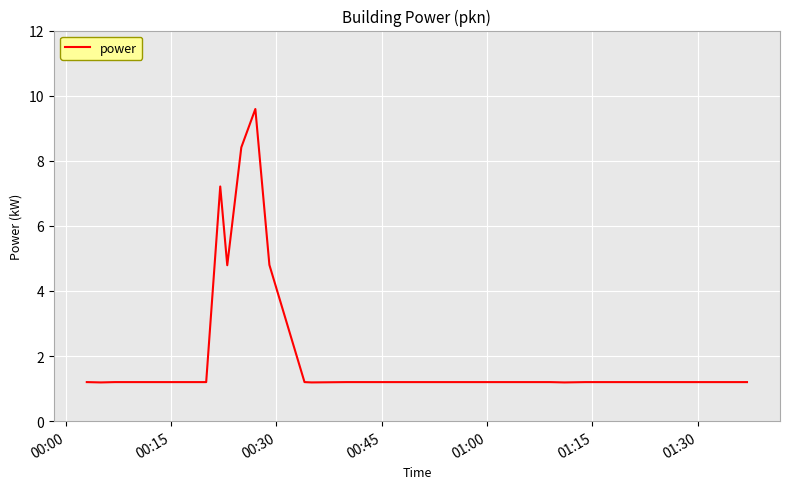

What is the greatest value displayed?

9.6